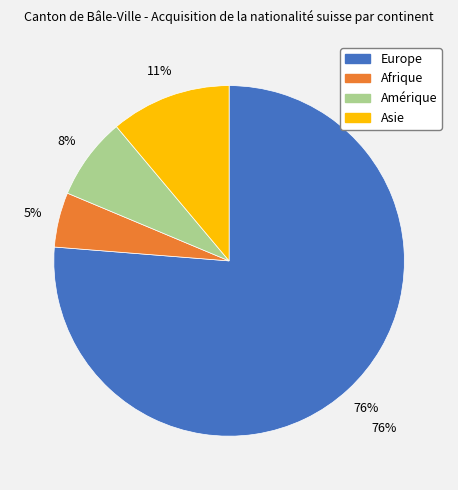

Is the sum of Amérique and Europe greater than half?

Yes